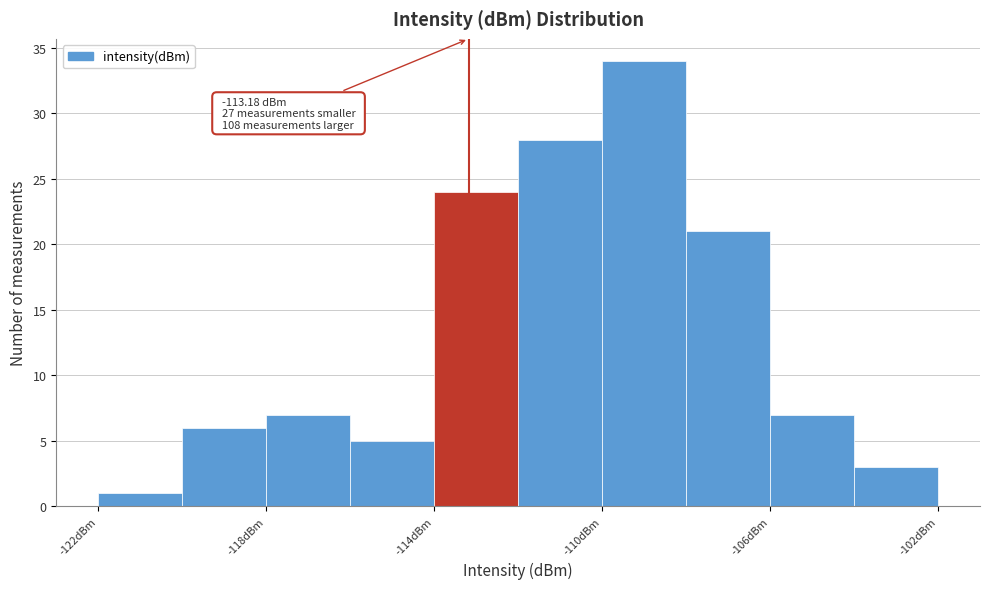

Over which range of the x-axis is the bar tallest?

-110 to -108